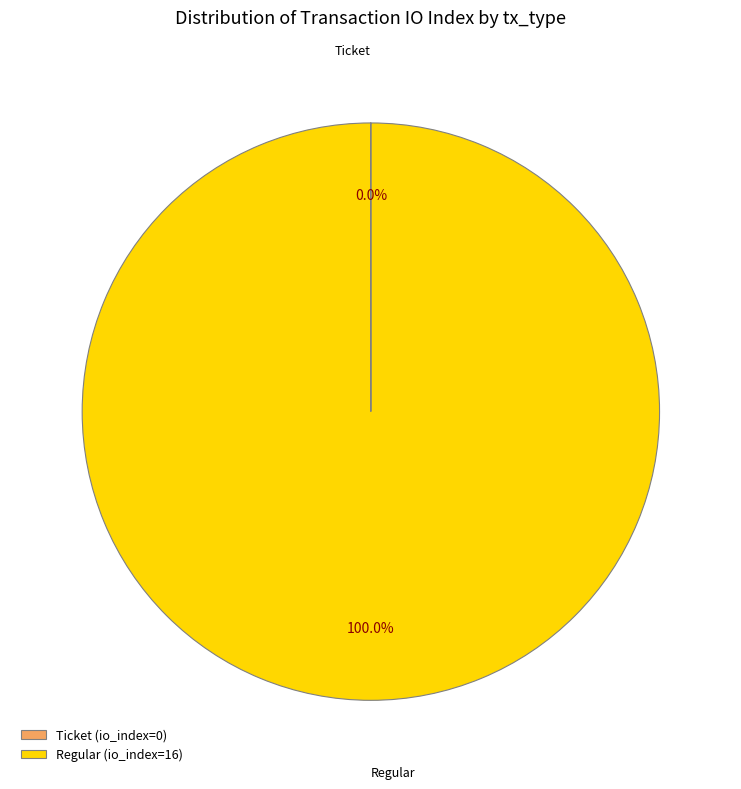

Is Regular (io_index=16) the majority of the pie?

Yes